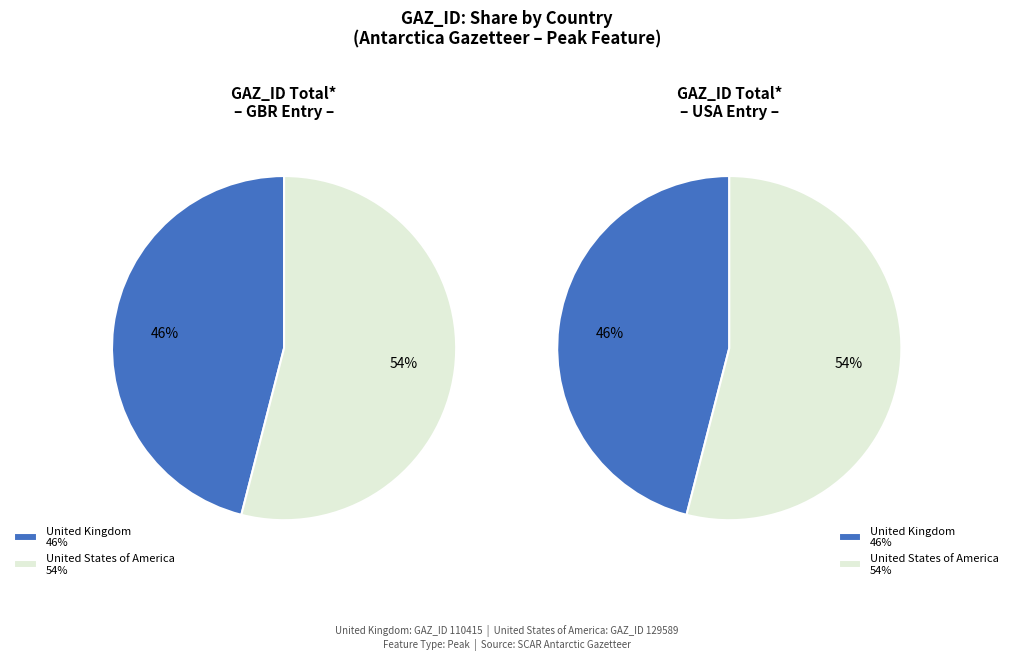

What is the majority slice?

United States of America